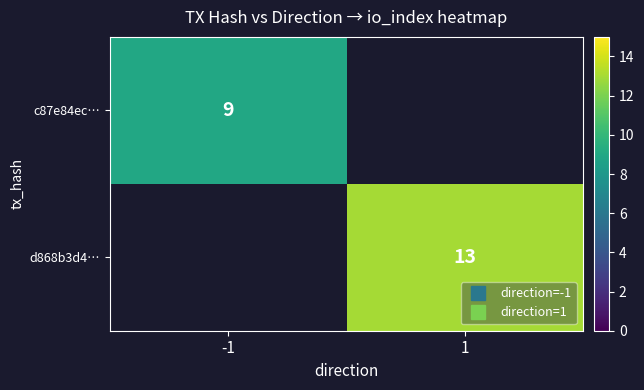

How many positive values does the c87e84ec… series have?

1